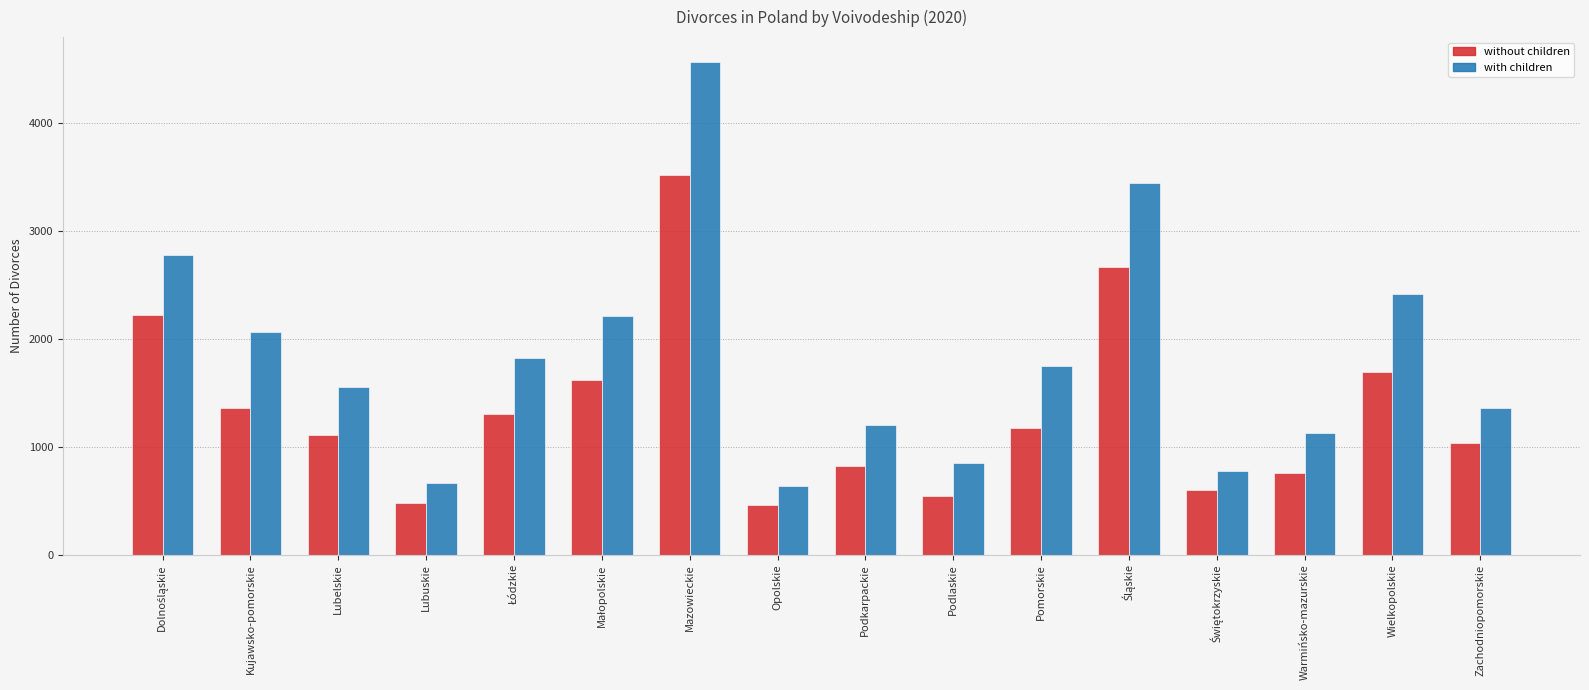

What is the highest value of the without children series?

3519